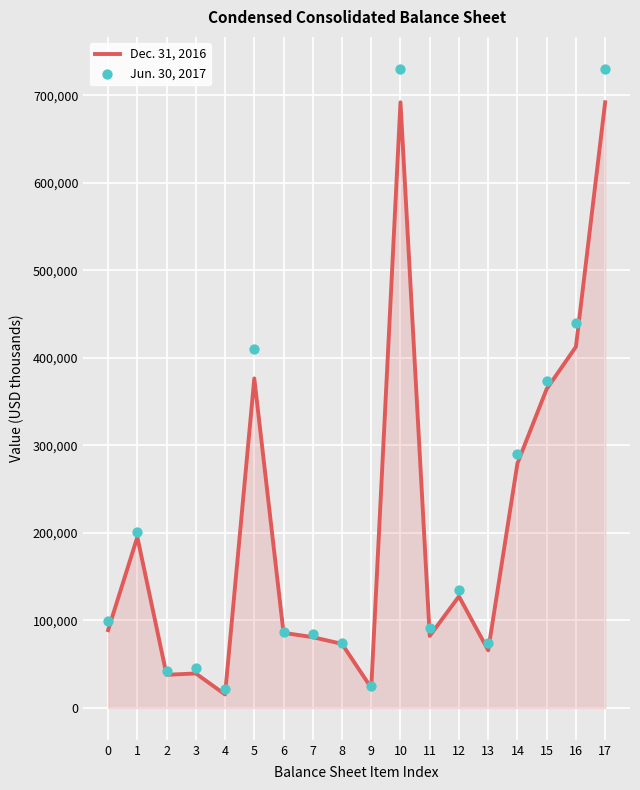

Which series has the widest spread of Y values?

Jun. 30, 2017